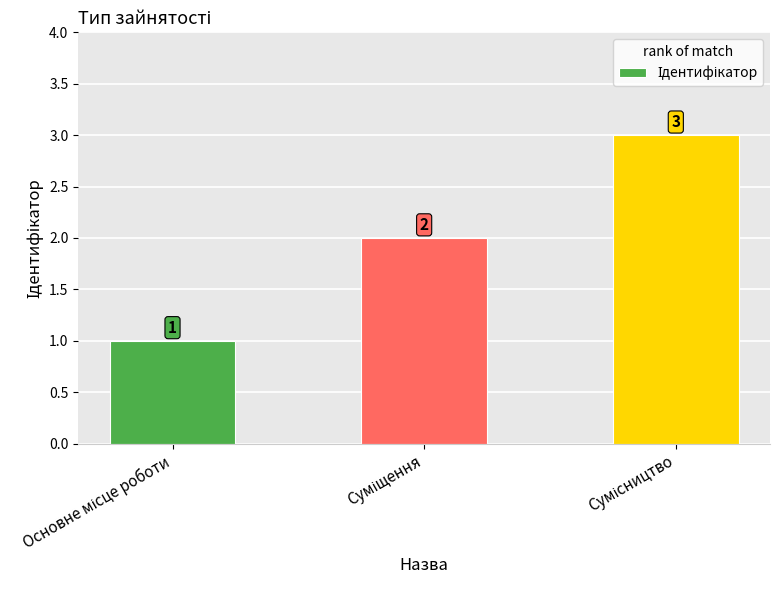

Count the values in the range 1 to 3.

3